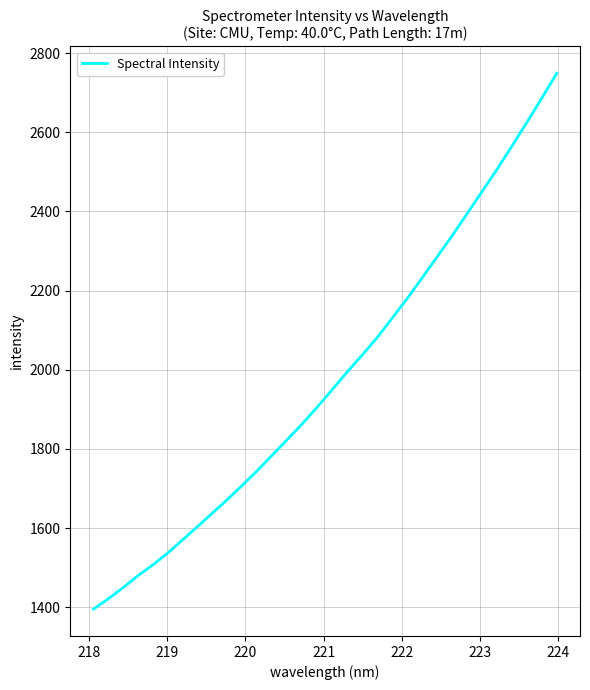

What is the minimum value shown in the chart?

1395.5